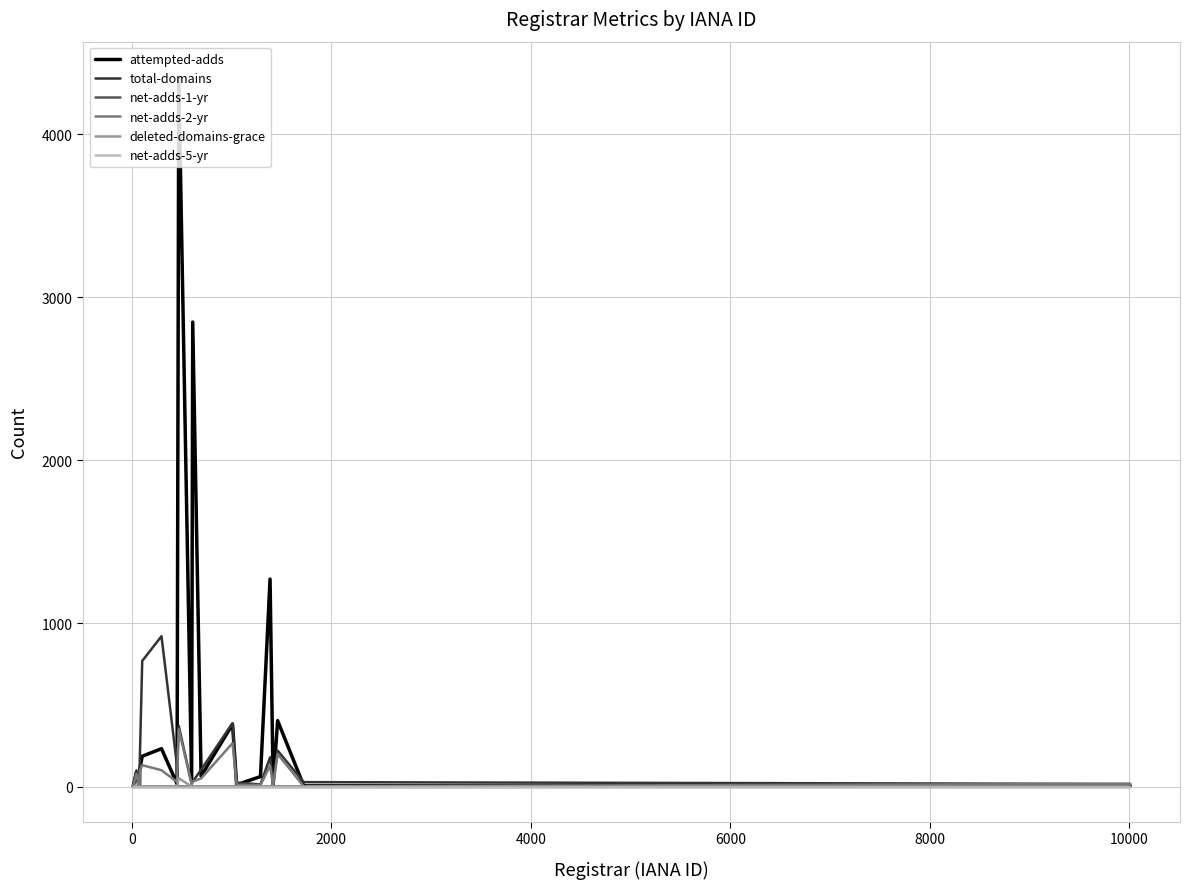

Which series has the largest range (max minus min)?

attempted-adds